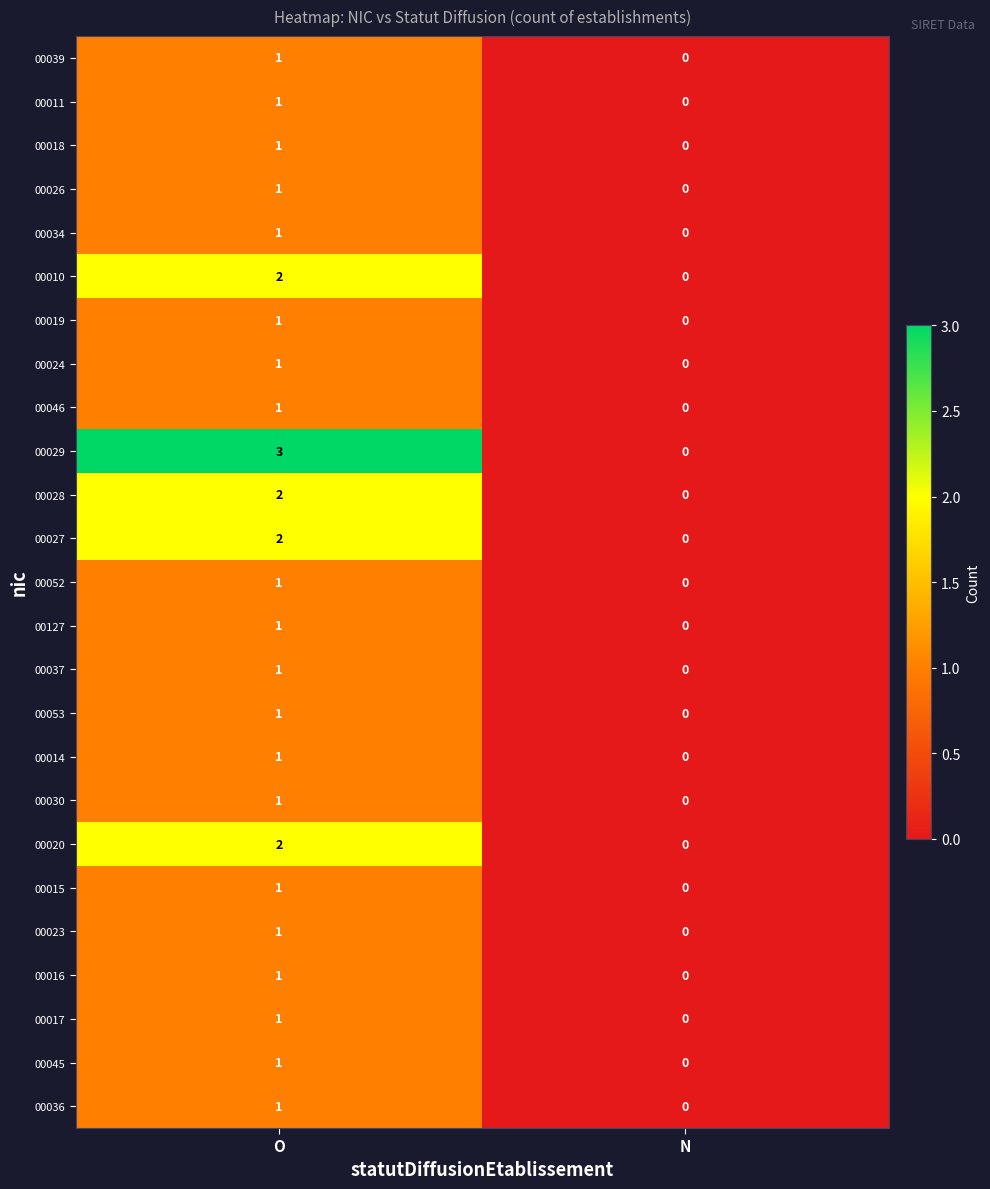

Which series has the widest spread of values?

00029